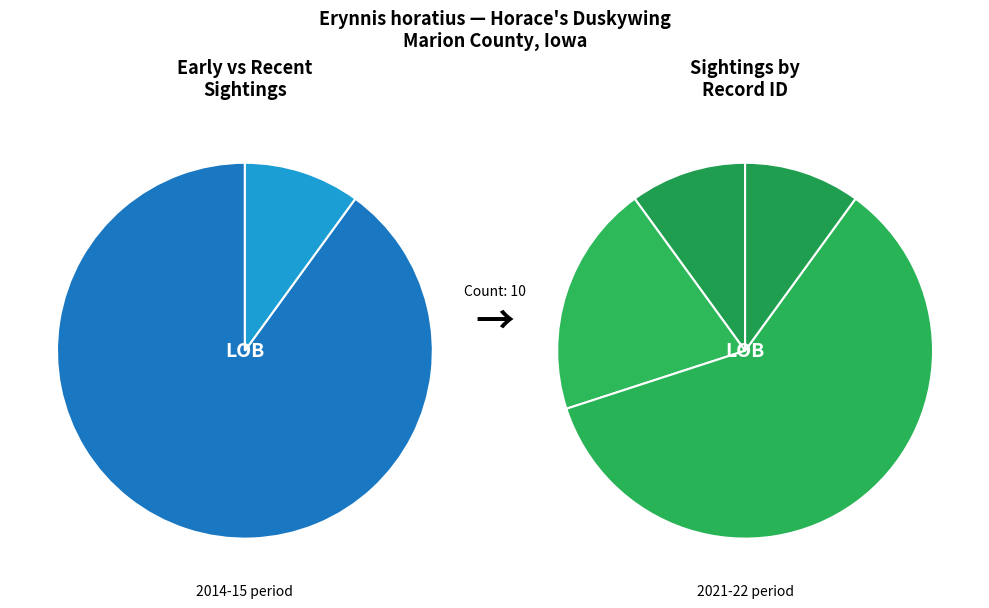

Rank the categories by value from highest to lowest.

318355, 300896, 2999, 318371